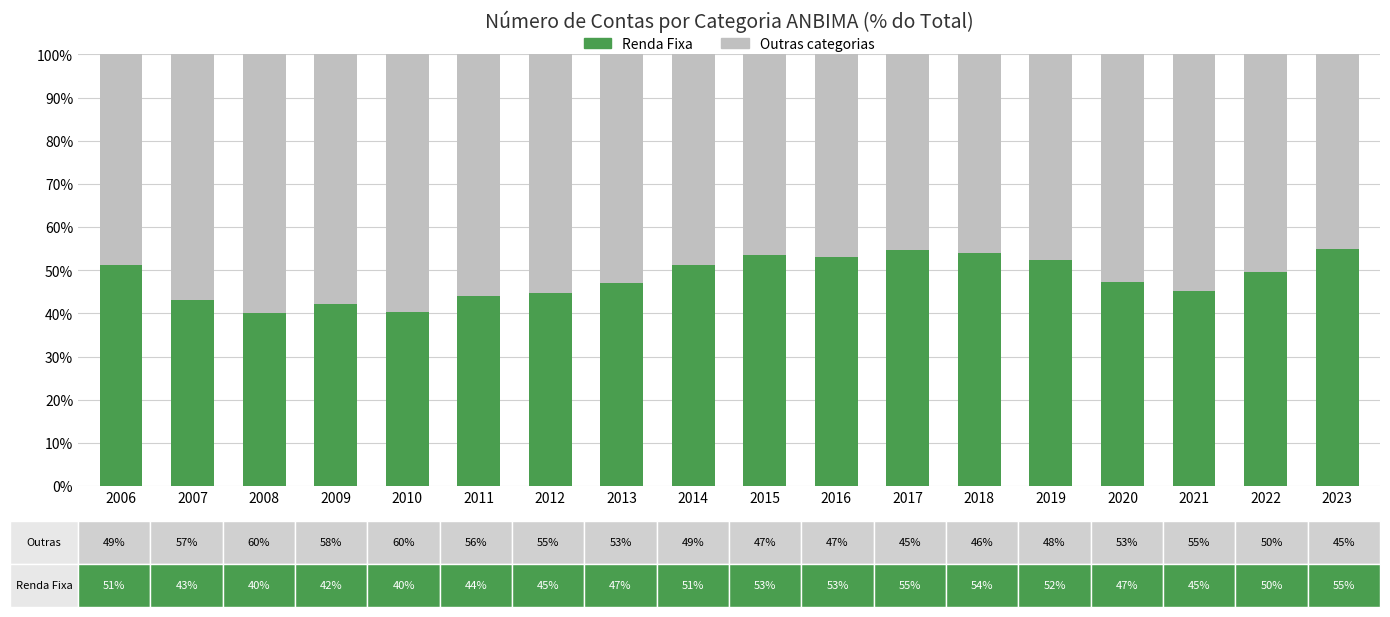

What are all the series names shown in the legend?

Renda Fixa, Outras categorias